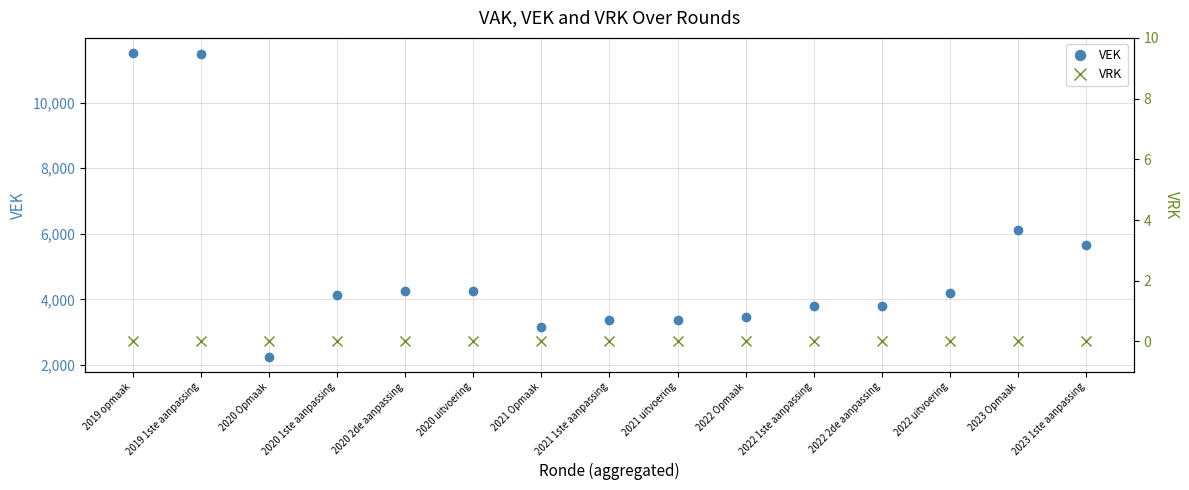

Reading right to left, transcribe all the data shown in this chart.

VEK: 2023 1ste aanpassing=5645	2023 Opmaak=6109	2022 uitvoering=4190	2022 2de aanpassing=3811	2022 1ste aanpassing=3811	2022 Opmaak=3451	2021 uitvoering=3380	2021 1ste aanpassing=3380	2021 Opmaak=3147	2020 uitvoering=4250	2020 2de aanpassing=4251	2020 1ste aanpassing=4145	2020 Opmaak=2256	2019 1ste aanpassing=11484	2019 opmaak=11507
VRK: 2023 1ste aanpassing=0	2023 Opmaak=0	2022 uitvoering=0	2022 2de aanpassing=0	2022 1ste aanpassing=0	2022 Opmaak=0	2021 uitvoering=0	2021 1ste aanpassing=0	2021 Opmaak=0	2020 uitvoering=0	2020 2de aanpassing=0	2020 1ste aanpassing=0	2020 Opmaak=0	2019 1ste aanpassing=0	2019 opmaak=0